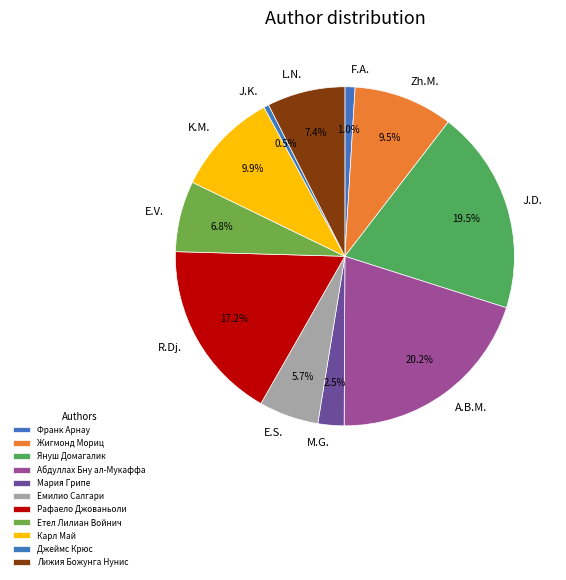

How many slices are in this pie chart?

11